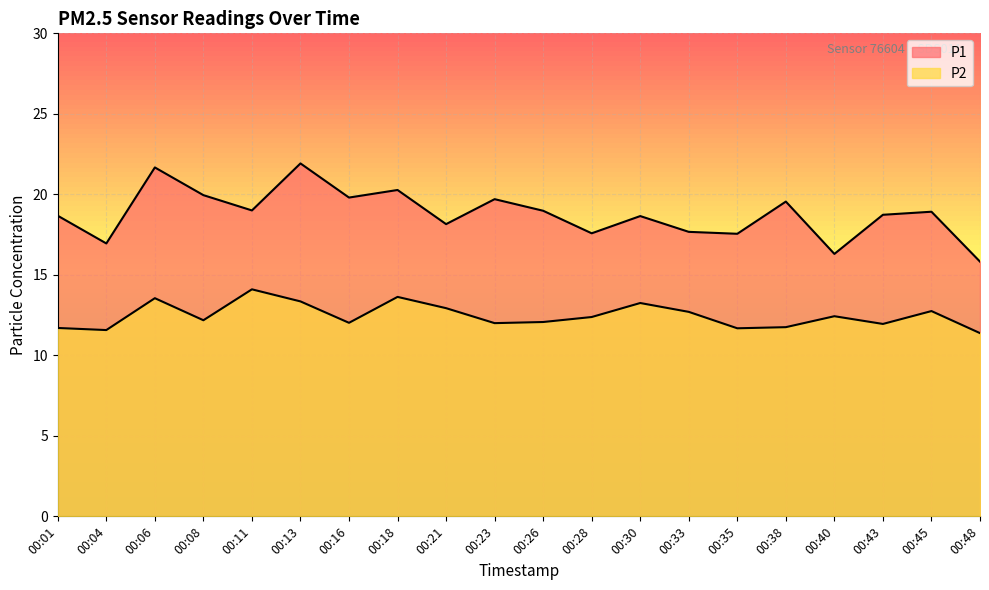

In P2, how many points are lower than both neighbors (excluding endpoints)?

6